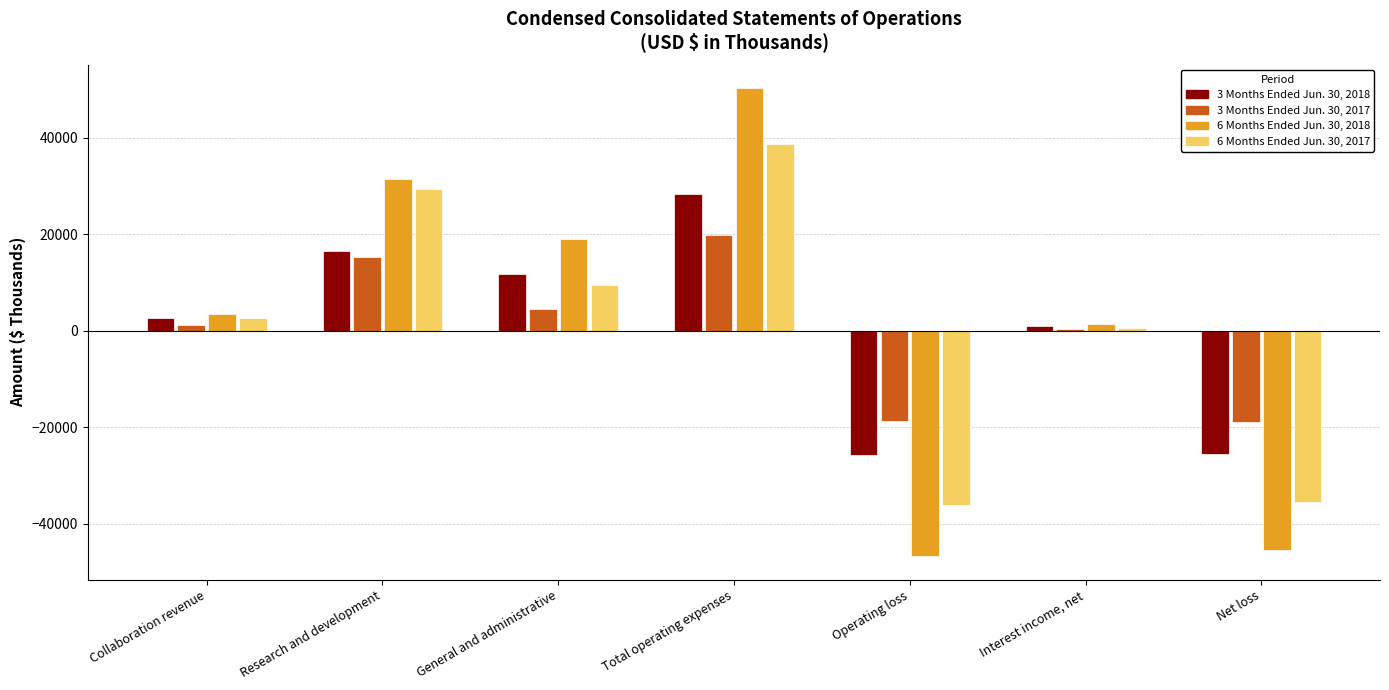

At which category is the sum across all series the highest?

Total operating expenses